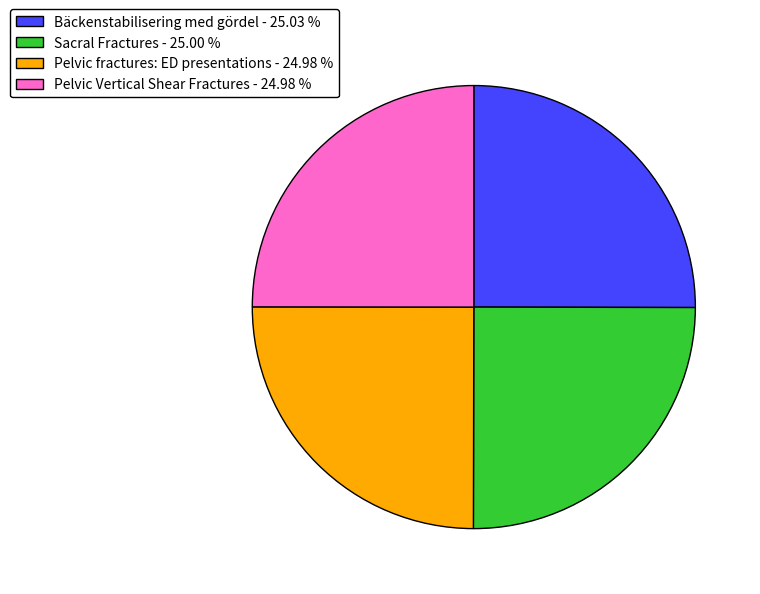

What is the ratio of the value at Bäckenstabilisering med gördel - 25.03 % to the value at Pelvic fractures: ED presentations - 24.98 %?

1.0